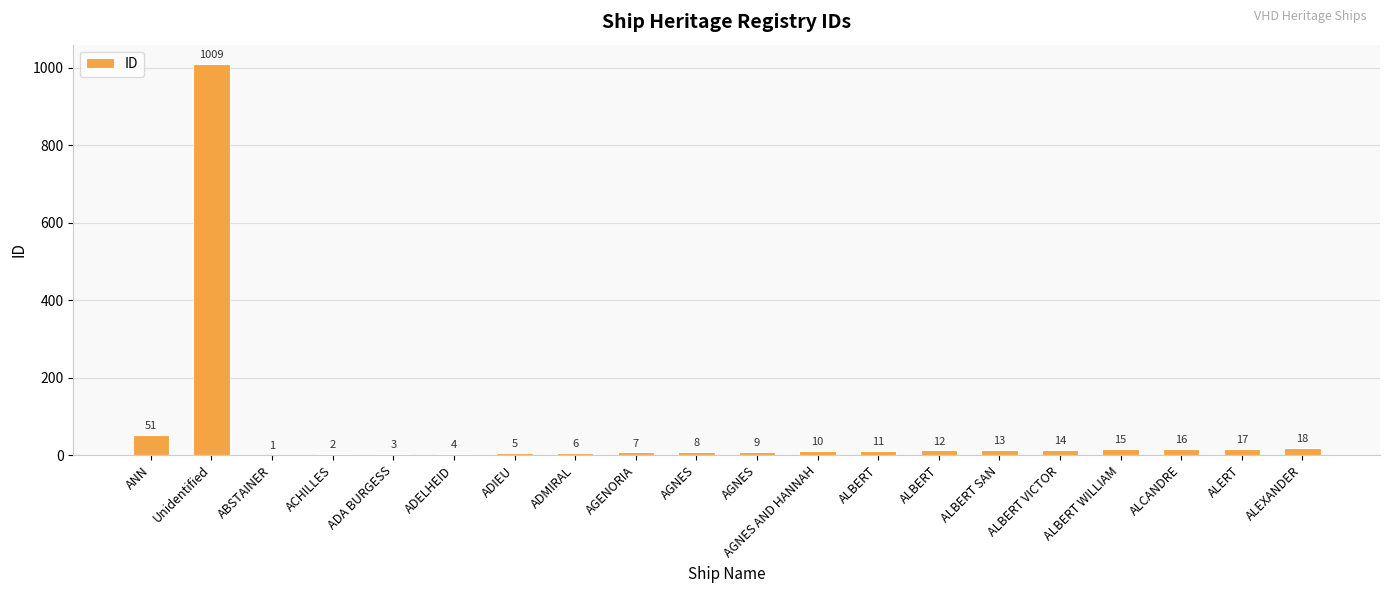

Are the bars horizontal?

No